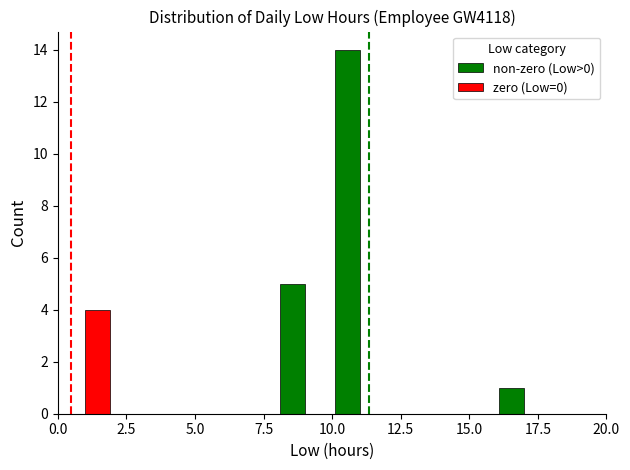

What are all the series names shown in the legend?

non-zero (Low>0), zero (Low=0)